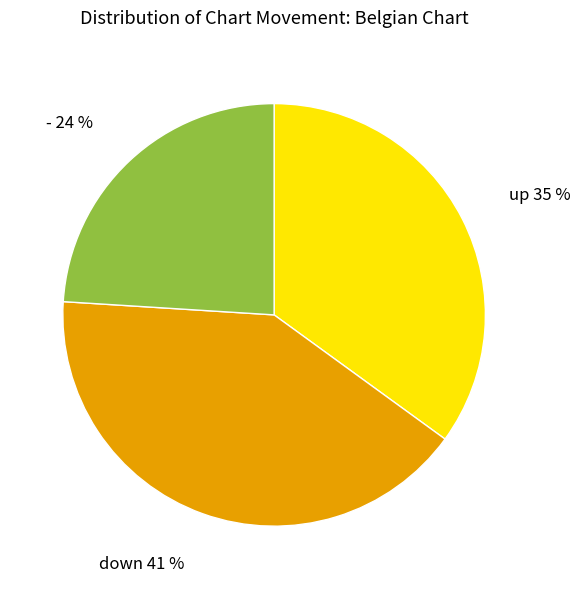

What is the largest slice in the pie chart?

down